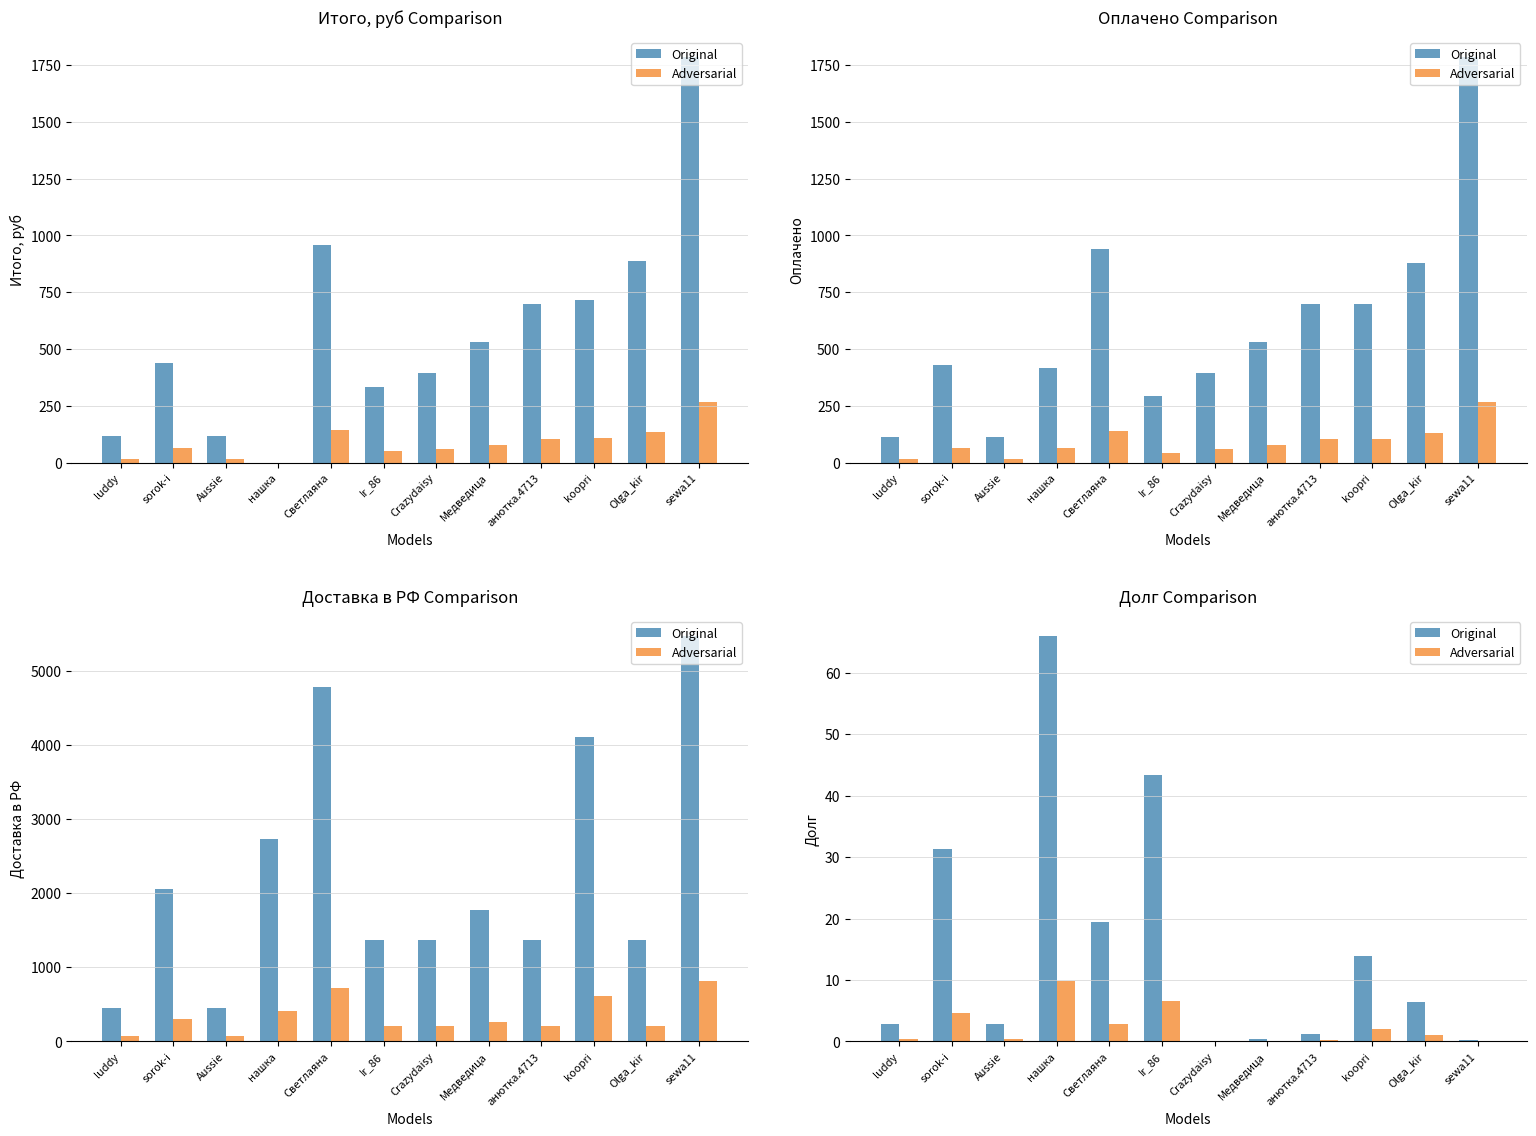

What is the sum of the Adversarial values at sorok-i and Olga_kir?

5.7